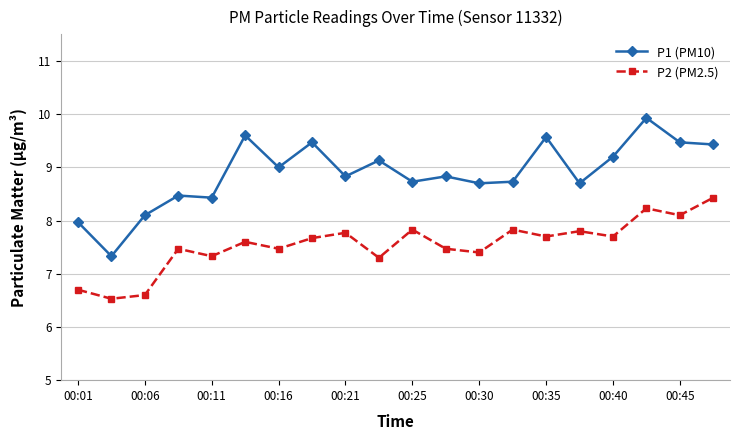

Rank the series by their average value, from lowest to highest.

P2 (PM2.5), P1 (PM10)